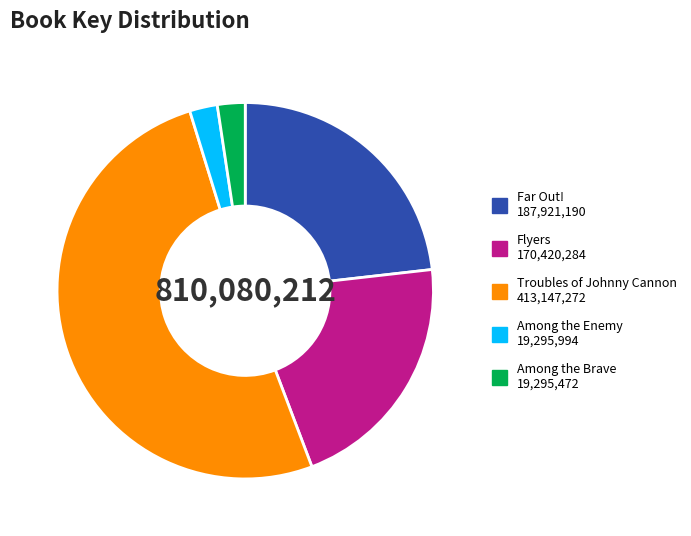

Which has a higher value, Among the Enemy or Troubles of Johnny Cannon?

Troubles of Johnny Cannon